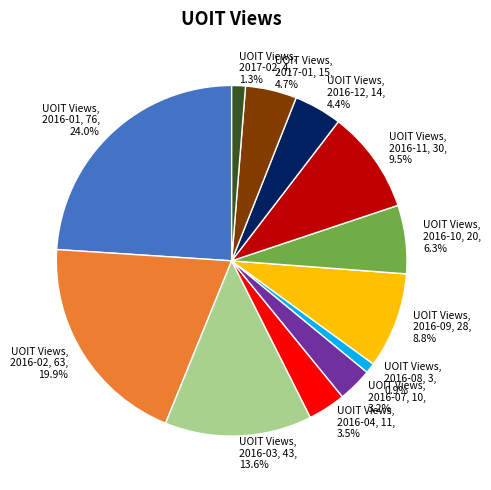

What percentage do UOIT Views, 2017-01, 15, 4.7% and UOIT Views, 2016-04, 11, 3.5% together represent?

8.2%